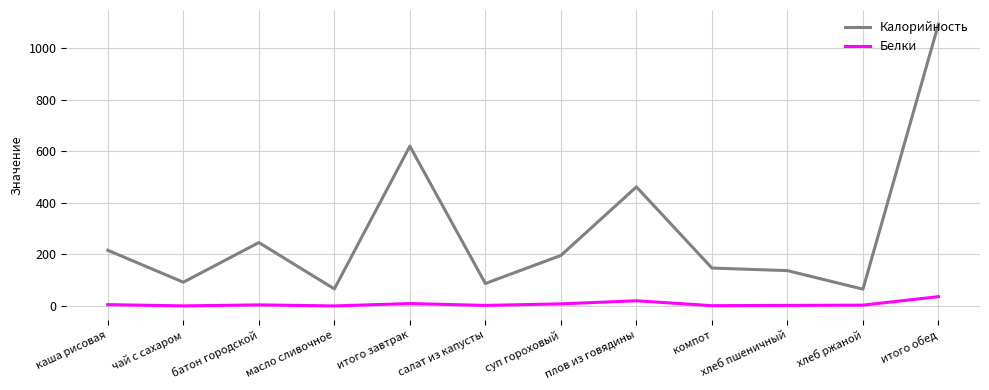

What are all the series names shown in the legend?

Калорийность, Белки